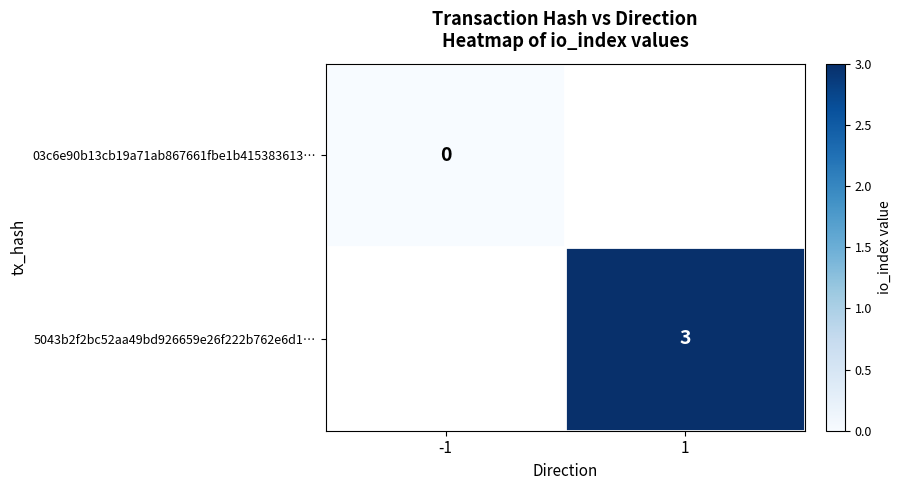

The 5043b2f2bc52aa49bd926659e26f222b762e6d1… series shows 2 at 1. True or false?

False